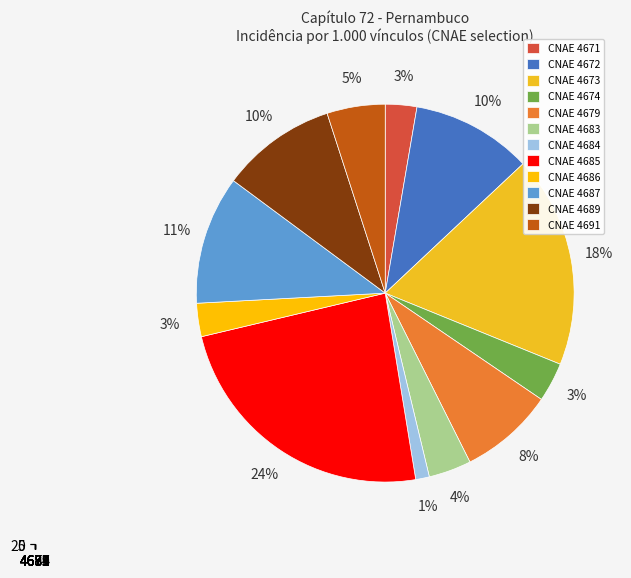

True or false: 4674 accounts for 3% of the total.

True